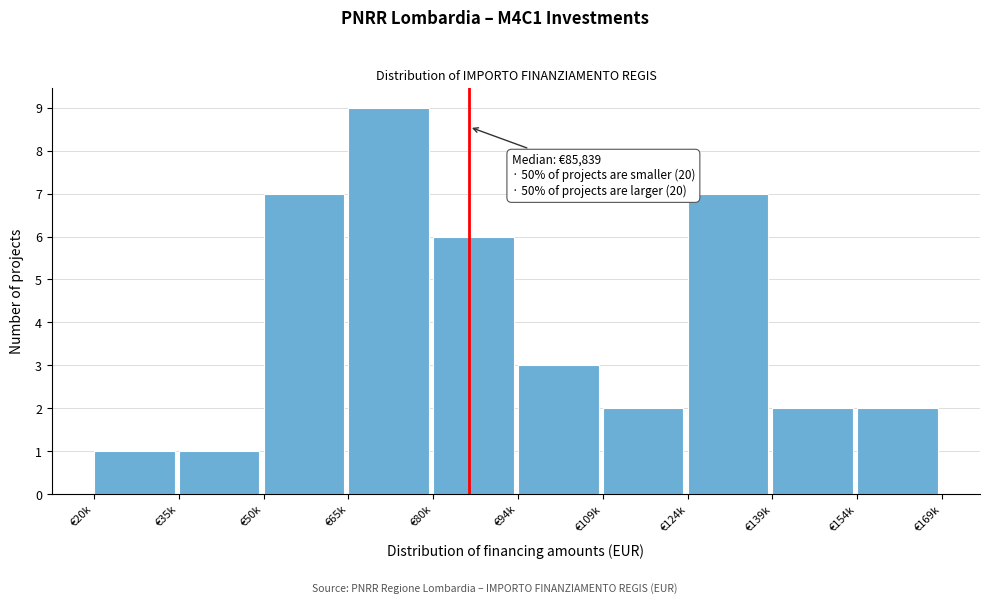

Reading right to left, list all the values displayed in this chart.

€154k=2	€139k=2	€124k=7	€109k=2	€94k=3	€80k=6	€65k=9	€50k=7	€35k=1	€20k=1